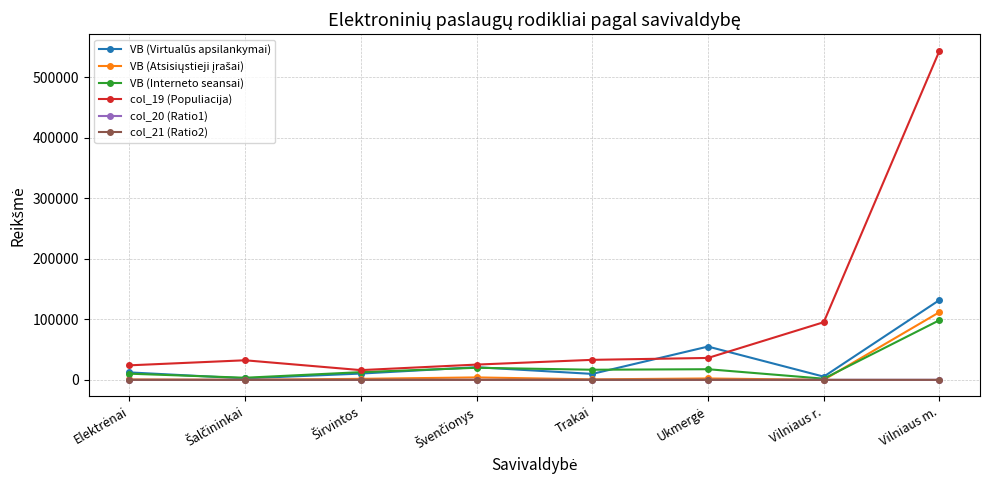

Which category has the highest value in the VB (Interneto seansai) series?

Vilniaus m.